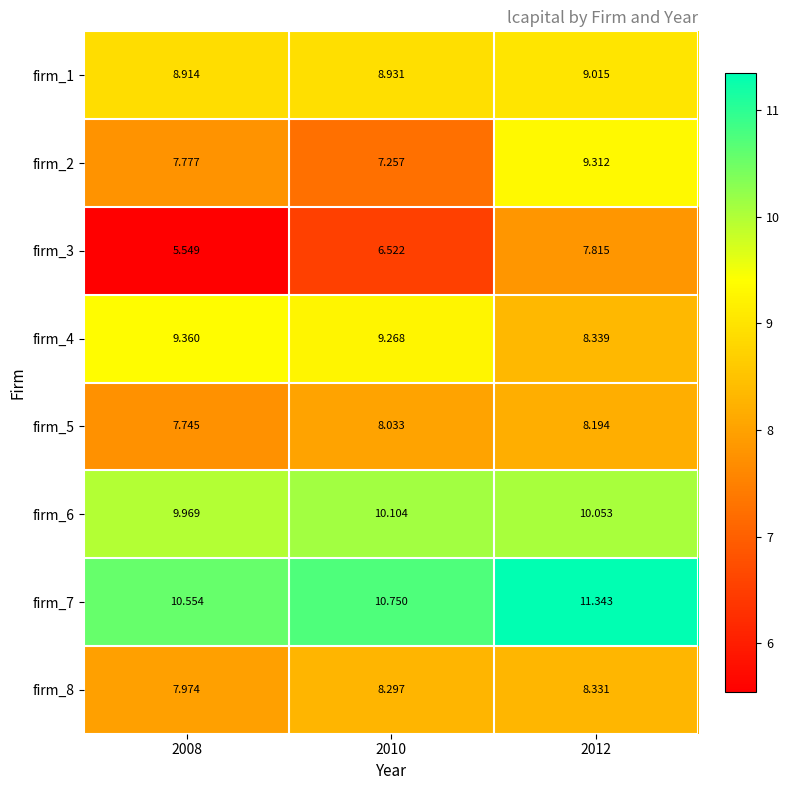

Is the value of firm_1 at 2012 greater than the value of firm_8 at 2008?

Yes